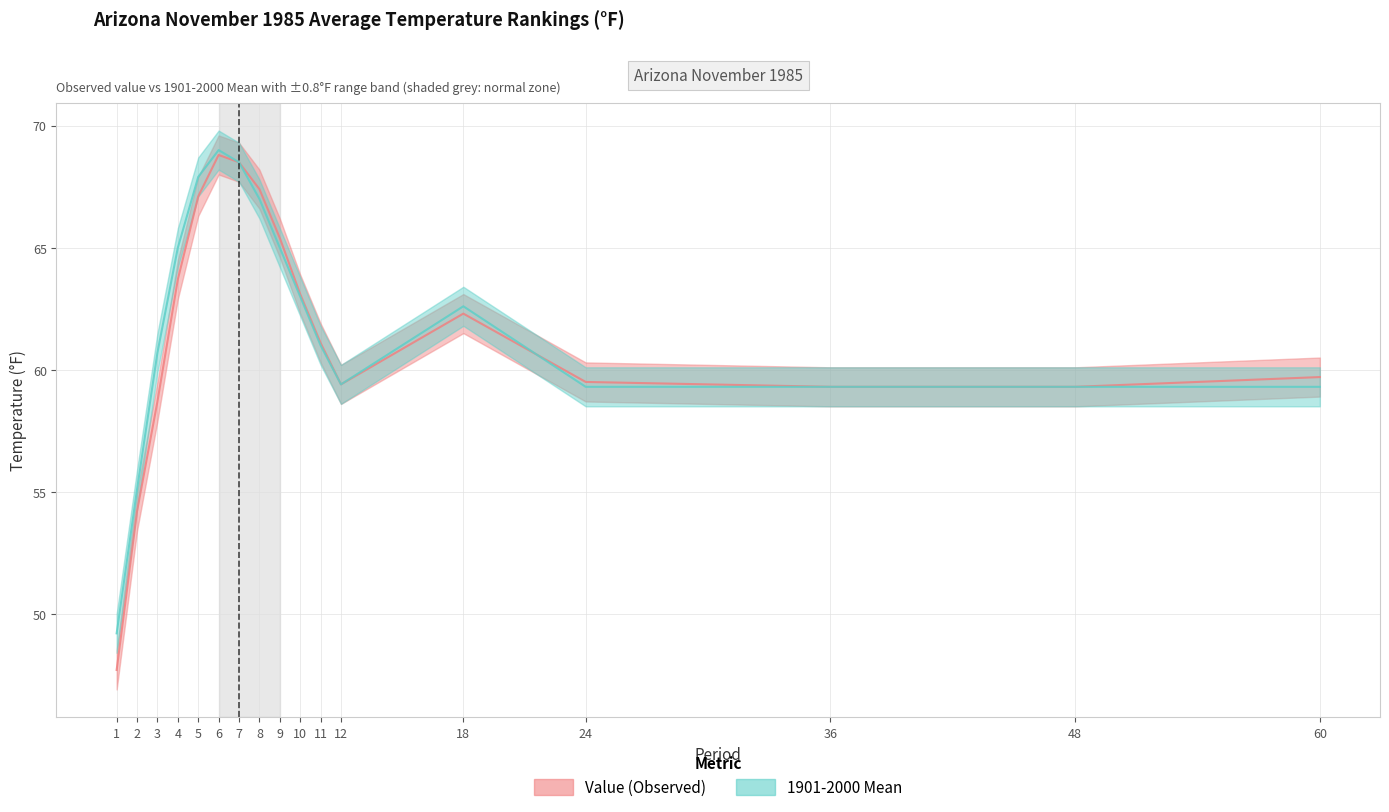

The value of Value at 9 is 102.1. True or false?

False